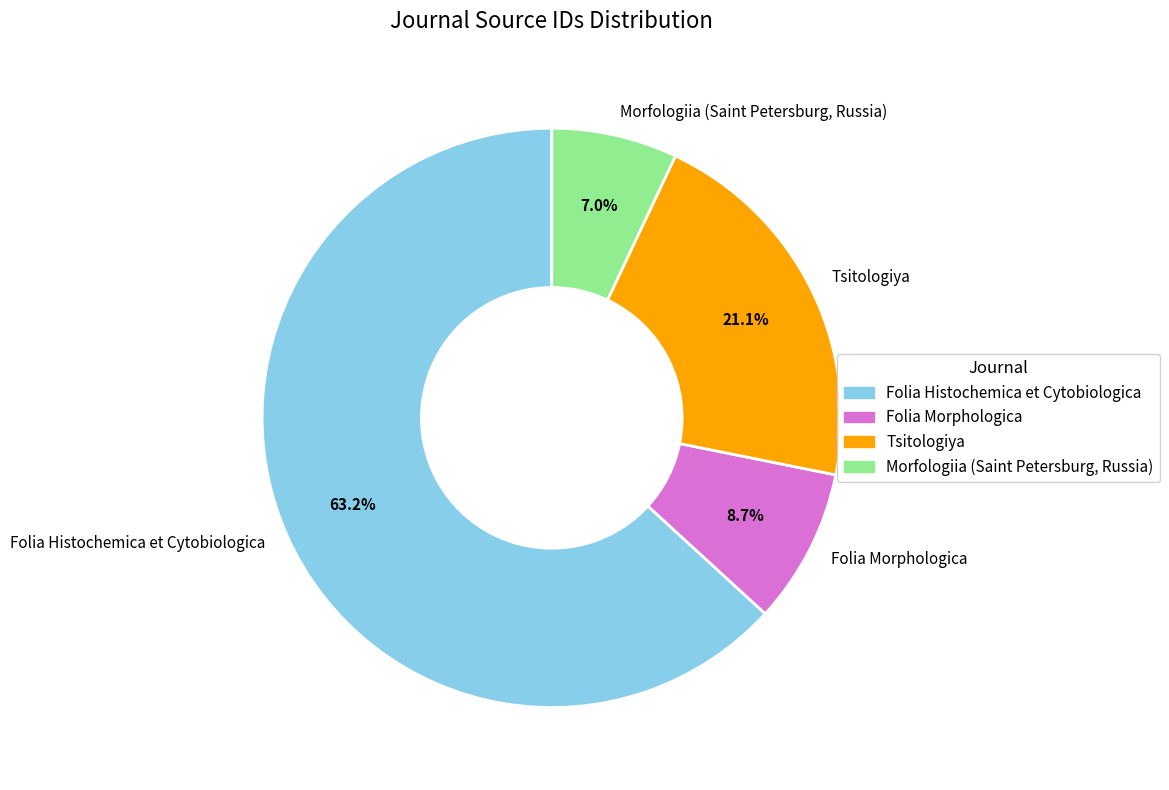

Combined, do Morfologiia (Saint Petersburg, Russia) and Folia Morphologica account for over 50%?

No